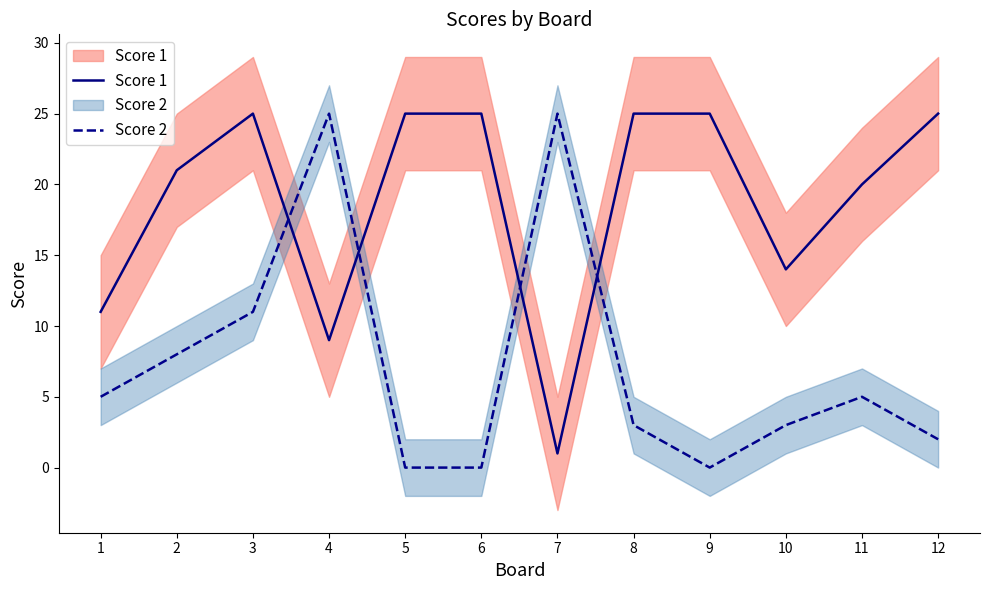

How many Score 1 values are between 14 and 25?

9